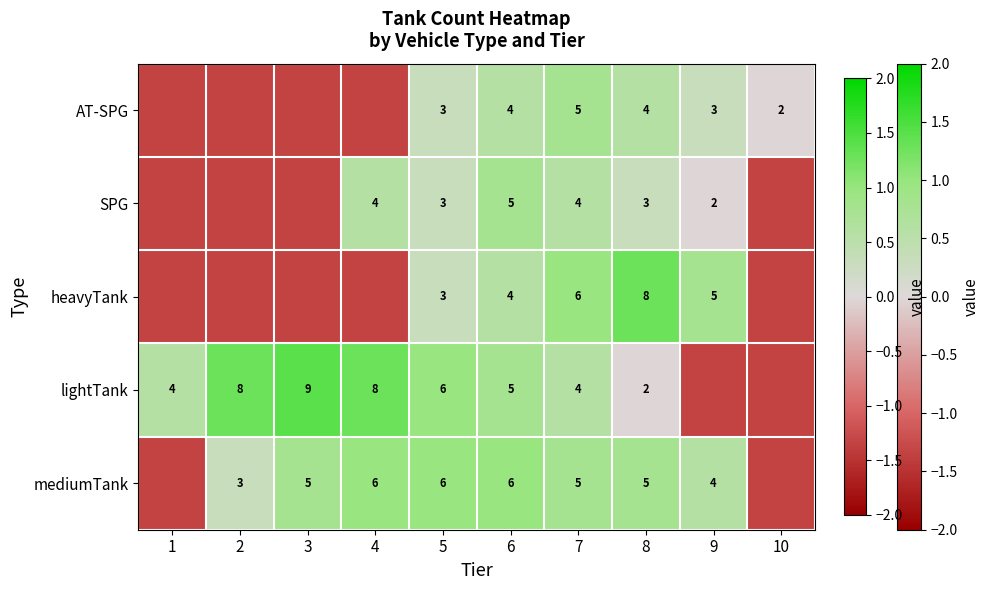

Is the value of mediumTank at 9 greater than the value of heavyTank at 5?

Yes